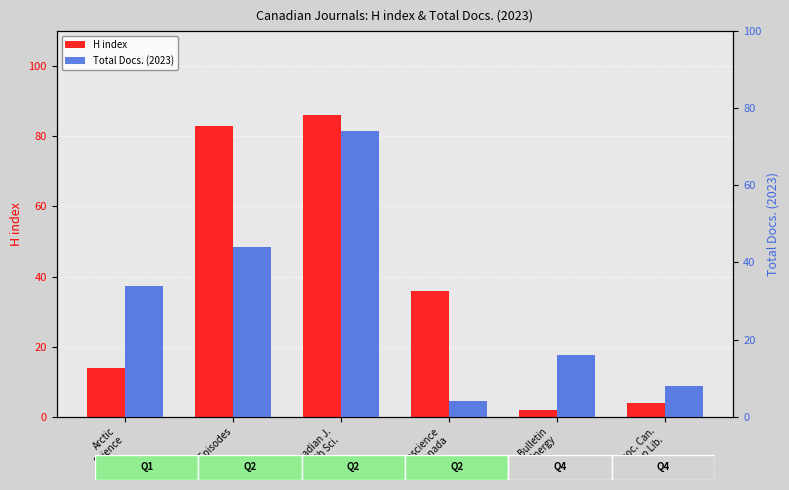

Reading left to right, what are all the values shown in this chart?

H index: Arctic
Science=14	Episodes=83	Canadian J.
Earth Sci.=86	Geoscience
Canada=36	Bulletin
Can. Energy=2	Assoc. Can.
Map Lib.=4
Total Docs. (2023): Arctic
Science=34	Episodes=44	Canadian J.
Earth Sci.=74	Geoscience
Canada=4	Bulletin
Can. Energy=16	Assoc. Can.
Map Lib.=8